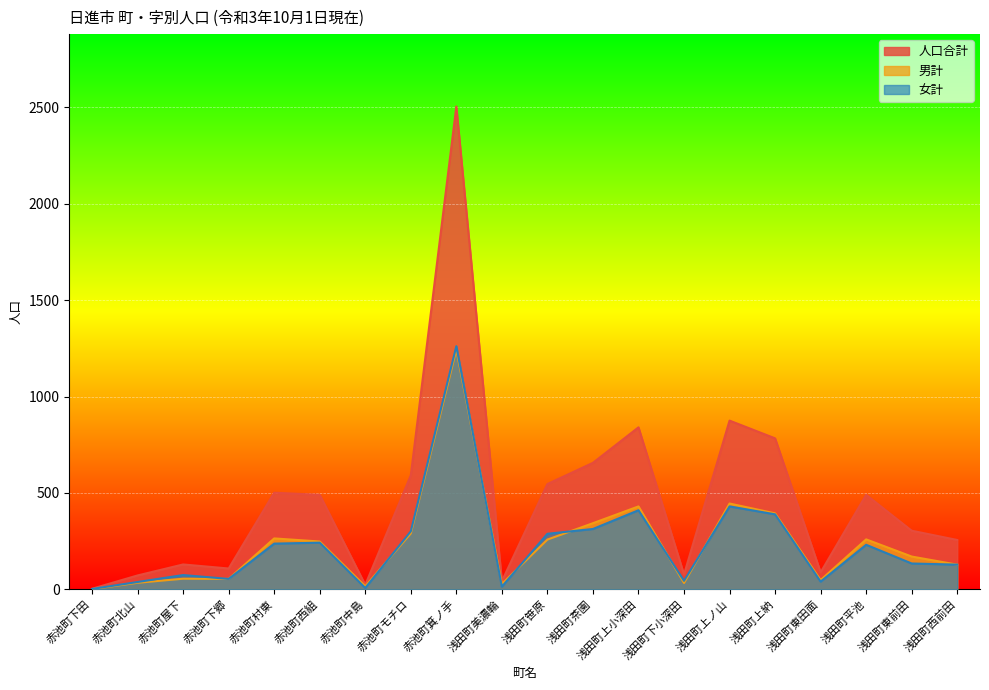

At which label does 人口合計 first exceed 490?

赤池町村東